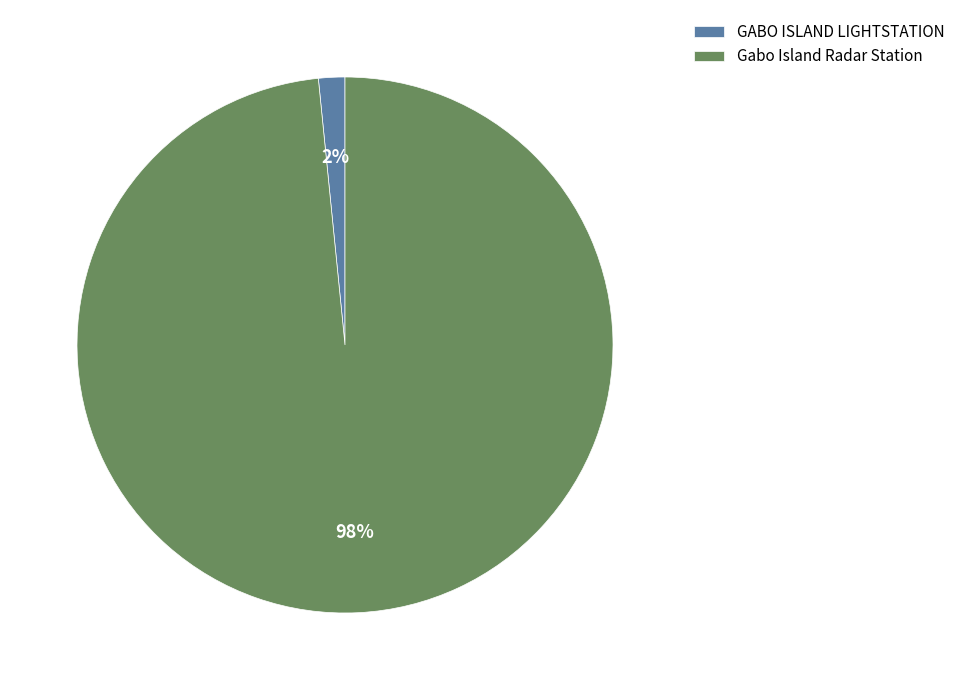

How many slices are in this pie chart?

2